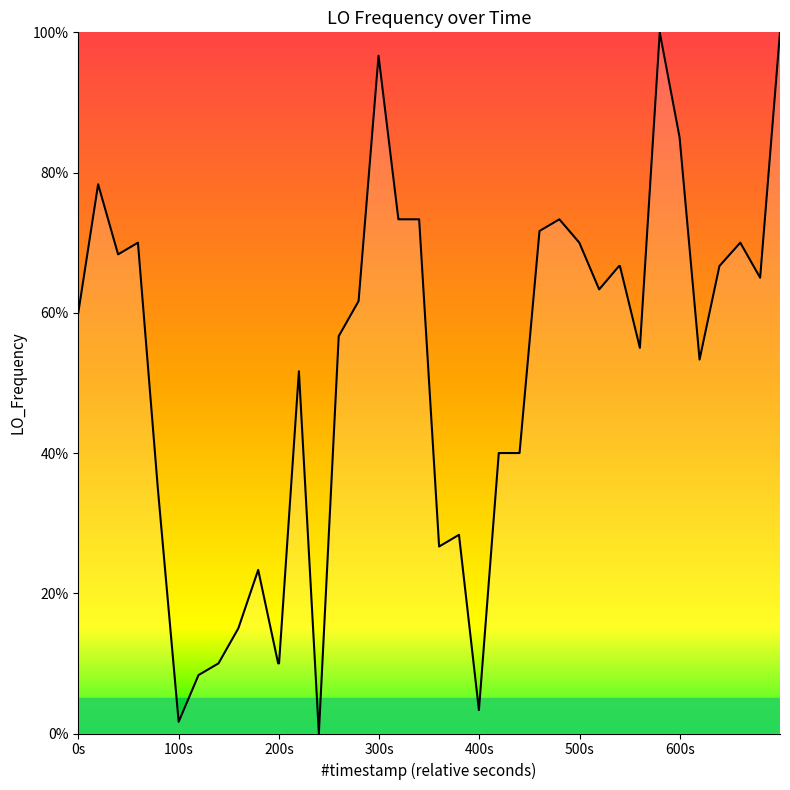

Does the chart display data point markers on the line(s)?

No